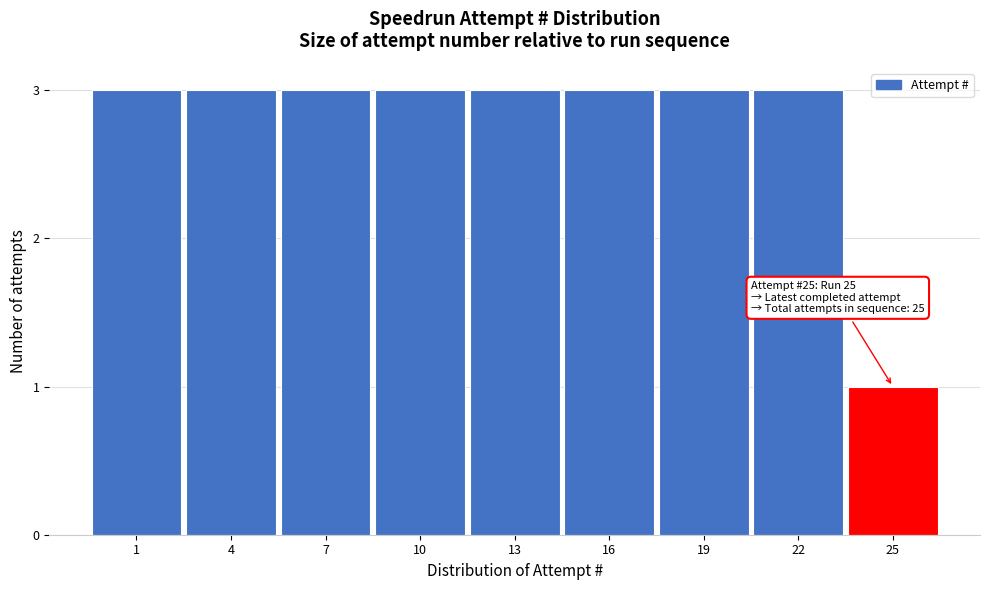

Reading left to right, transcribe all the data shown in this chart.

1=3	4=3	7=3	10=3	13=3	16=3	19=3	22=3	25=1